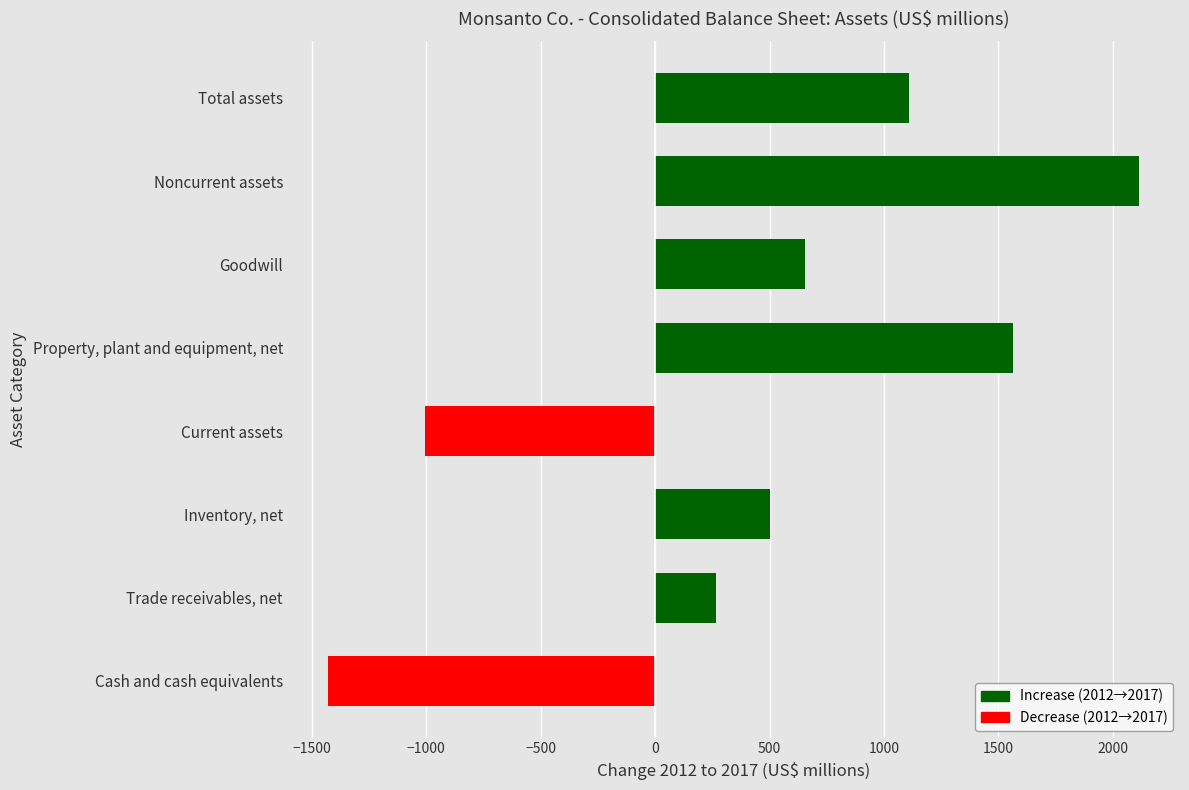

How many positive values are there?

6